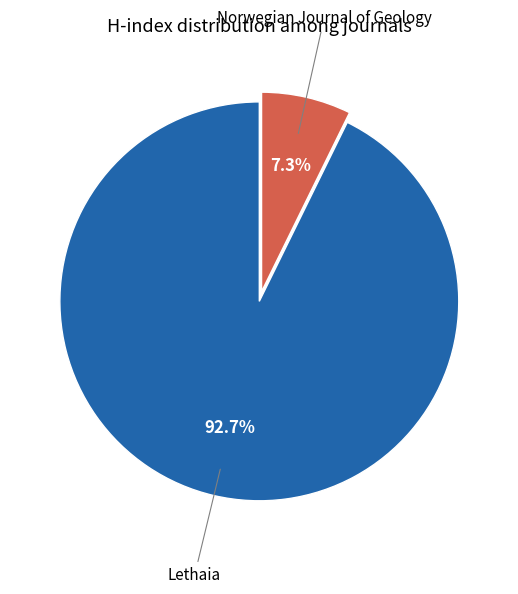

To the nearest percent, what is the difference between the largest and smallest slice percentages?

85%